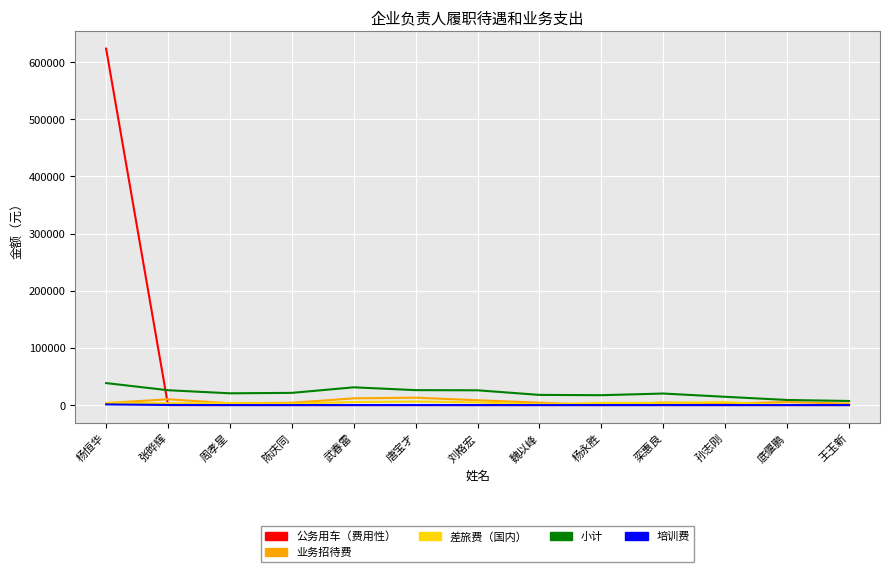

At which label does 公务用车（费用性） reach its peak?

杨恒华